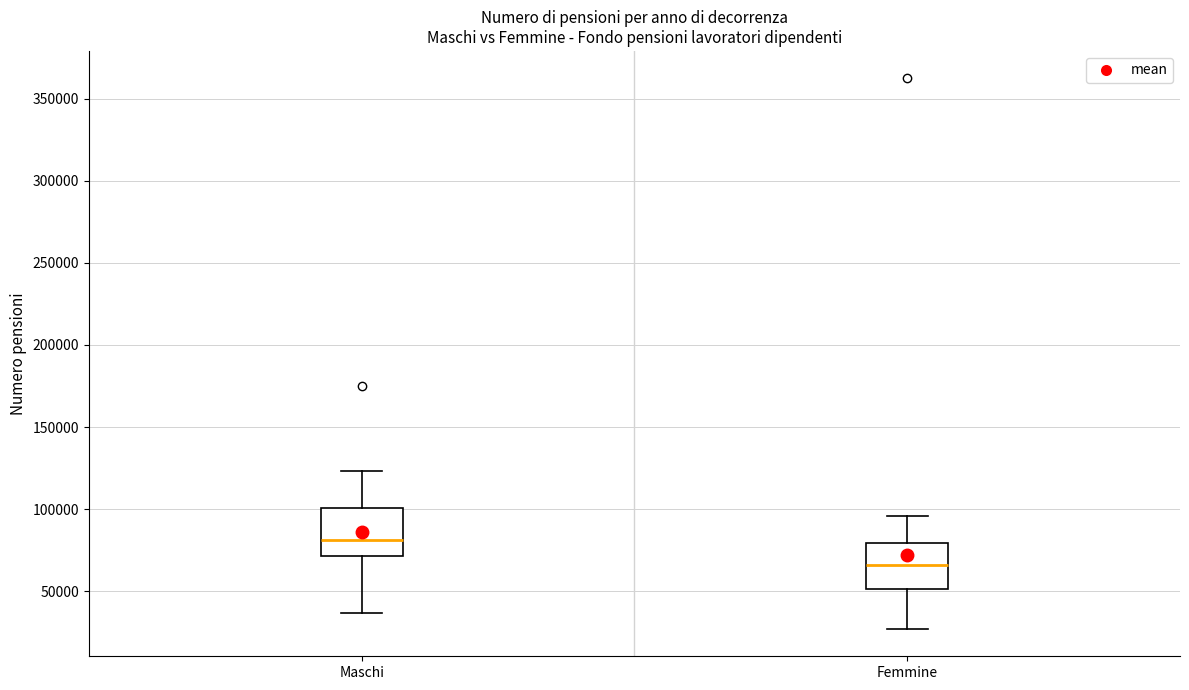

Reading left to right, read every box against the y-axis: the position of its median line, the range the box covers, and the ends of its whiskers. The values are not printed on the chart, so give them approximately, as read against the axis.

Maschi: median 80000, box 70000 to 100000, whiskers 35000 to 125000
Femmine: median 65000, box 50000 to 80000, whiskers 25000 to 95000